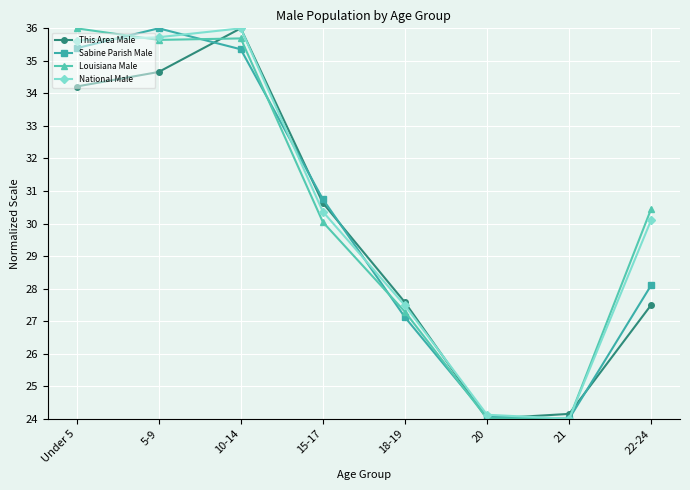

The value of This Area Male at 15-17 is 9.2. True or false?

False